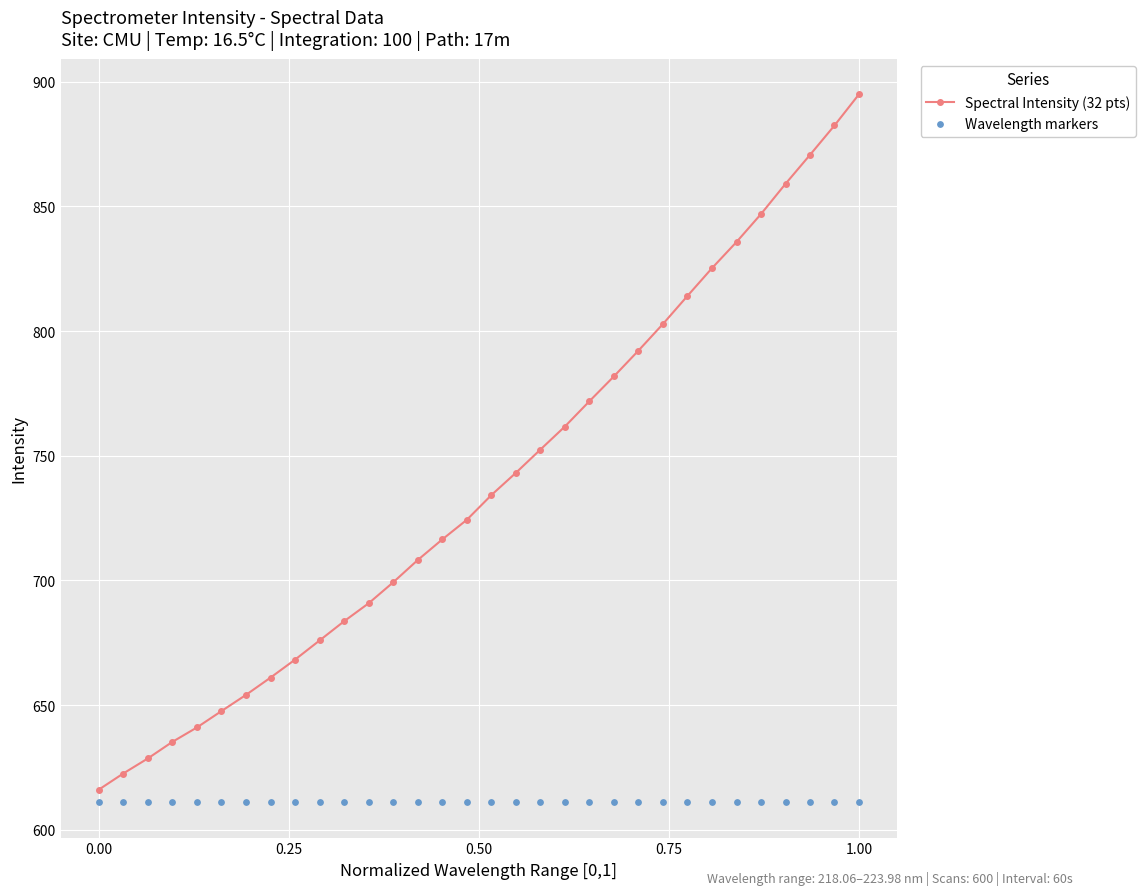

Which series reaches the maximum Y coordinate?

Spectral Intensity (32 pts)